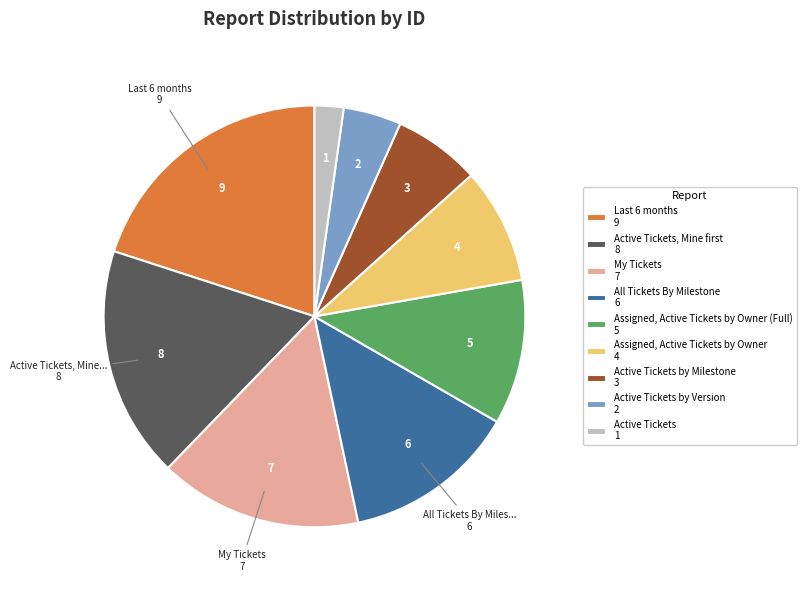

Is there any slice that represents more than half of the pie?

No